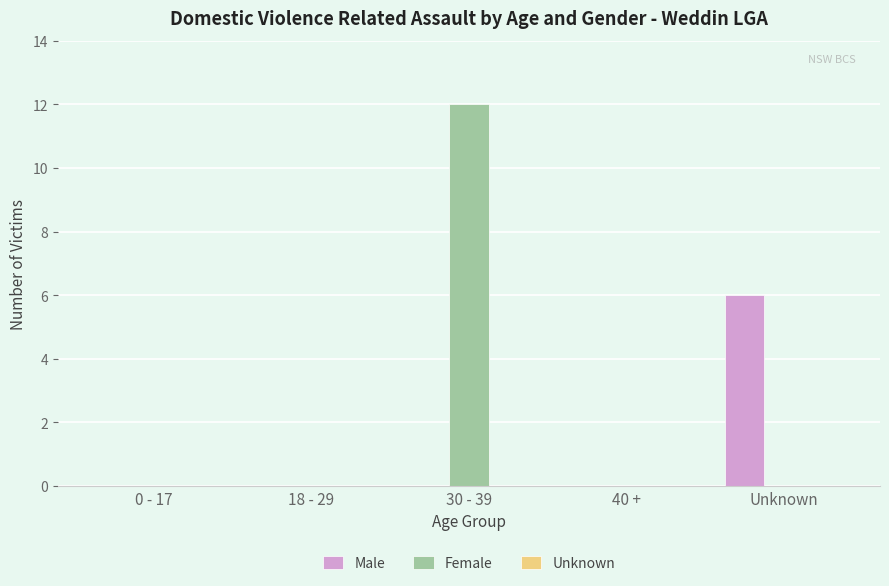

Which series has the largest total across all categories?

Female